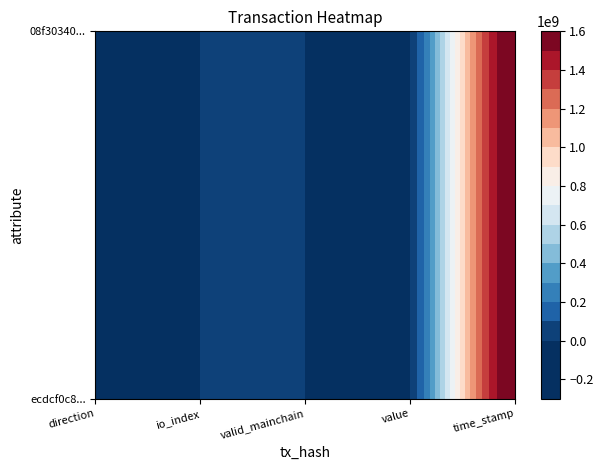

Is it true that 08f30340fc87fdf70172ae173883ff66c9fe479 equals 0.6 at direction?

False